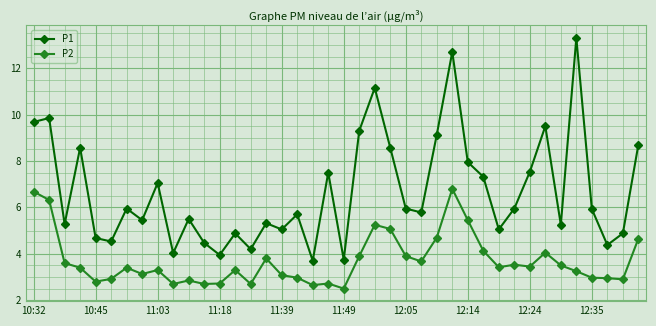

True or false: P2 and P1 cross at least once.

False